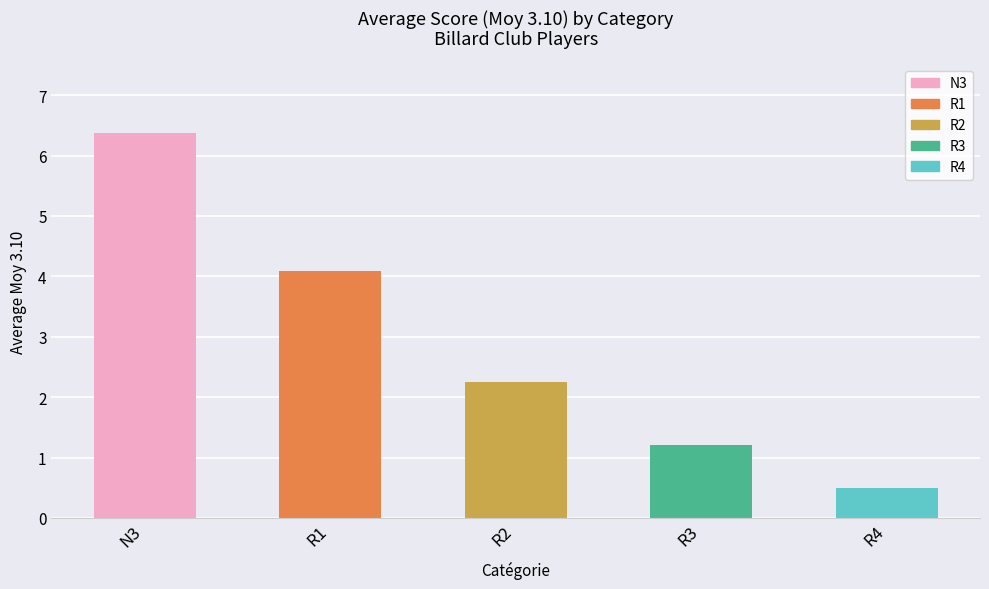

What is the change in value from N3 to R2?

-4.1